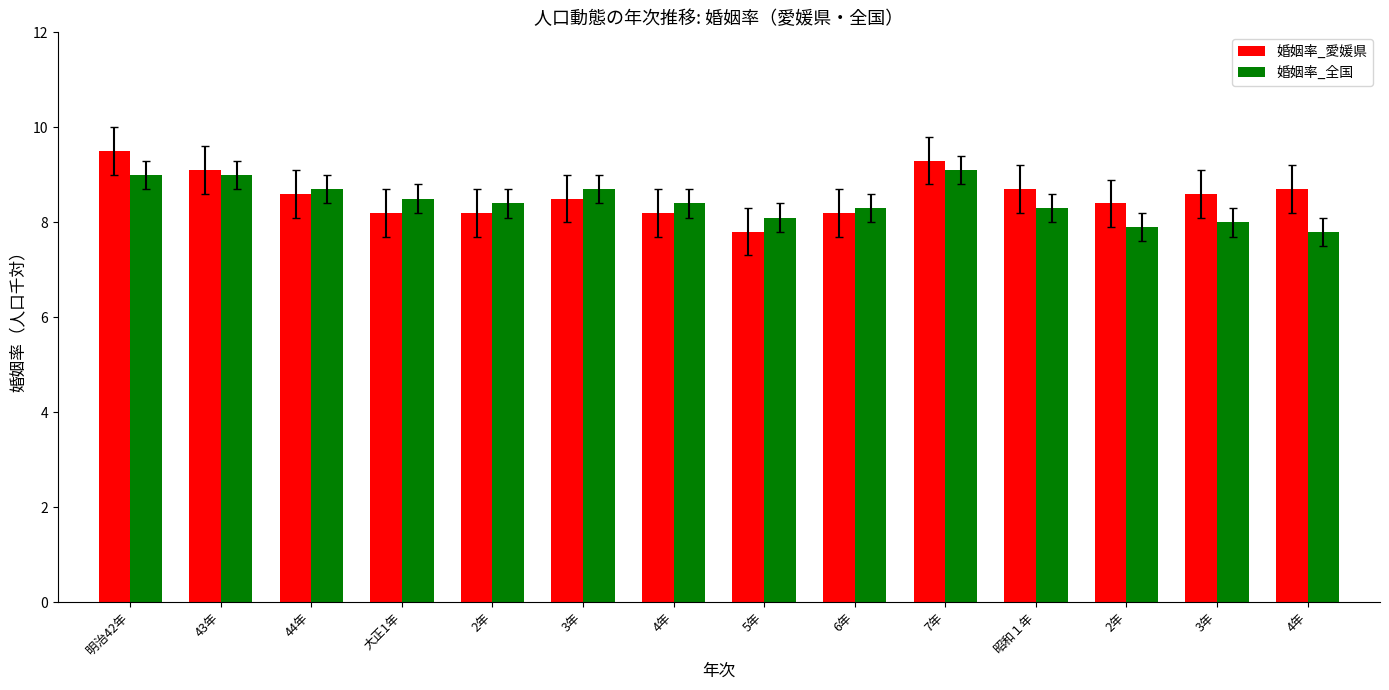

What is the spread (max minus min) of values at 4年?

0.2